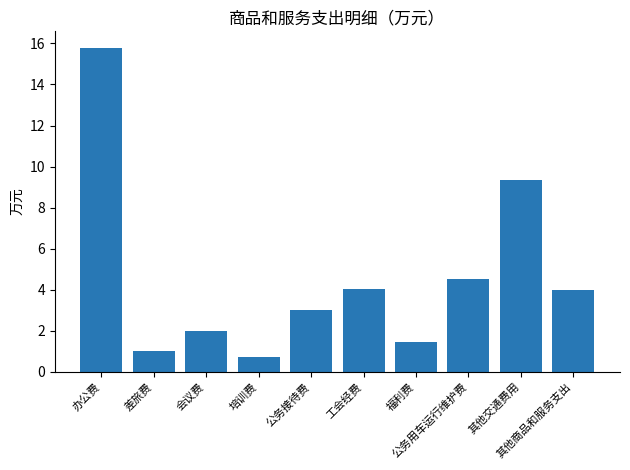

What is the minimum value shown in the chart?

0.7